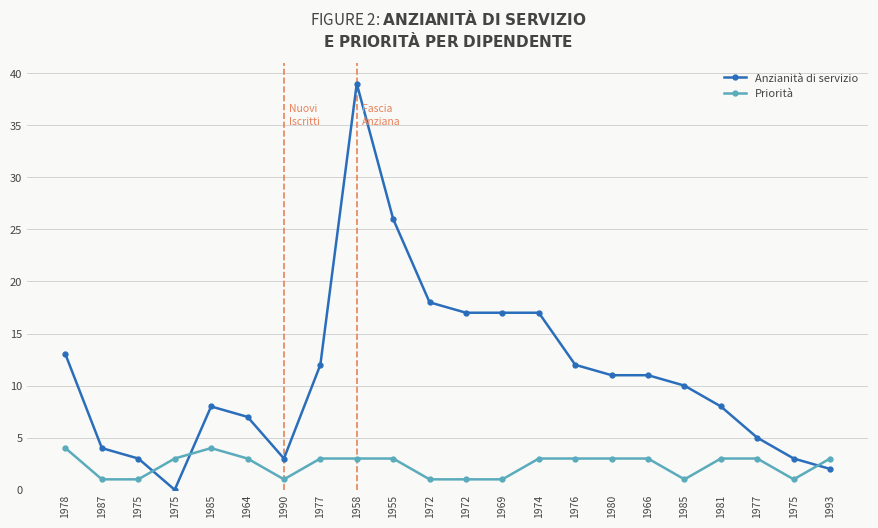

What is the value of the Anzianità di servizio point at the 10th from the left?

26